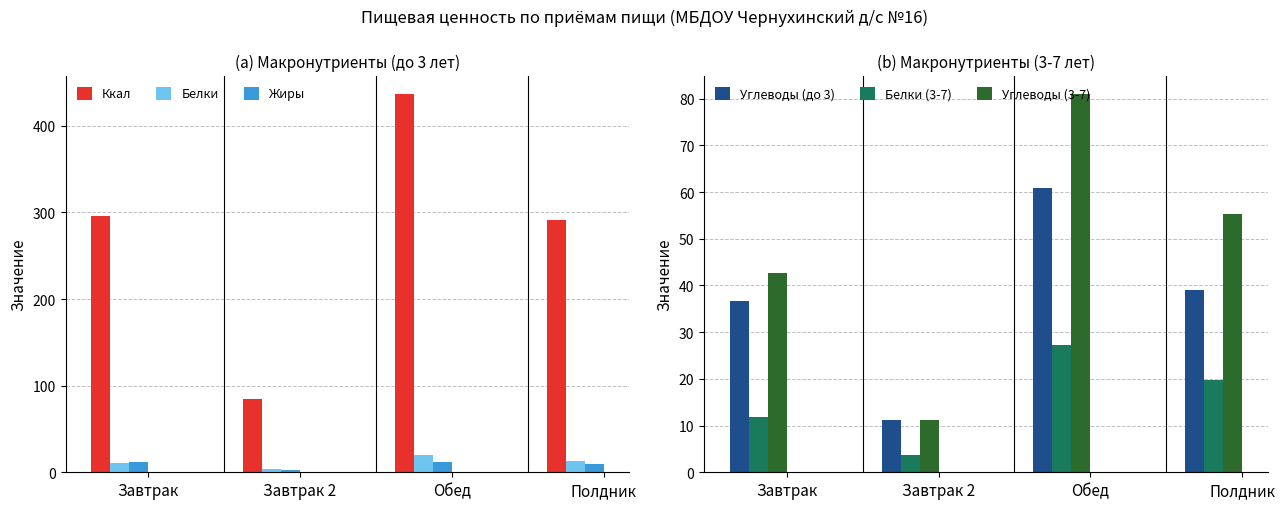

Which series has the largest range (max minus min)?

Ккал